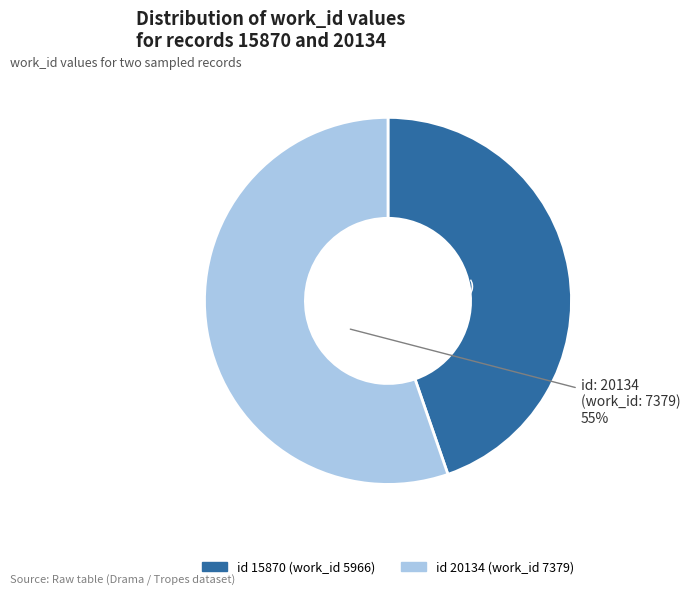

Is there a majority slice in this chart?

Yes